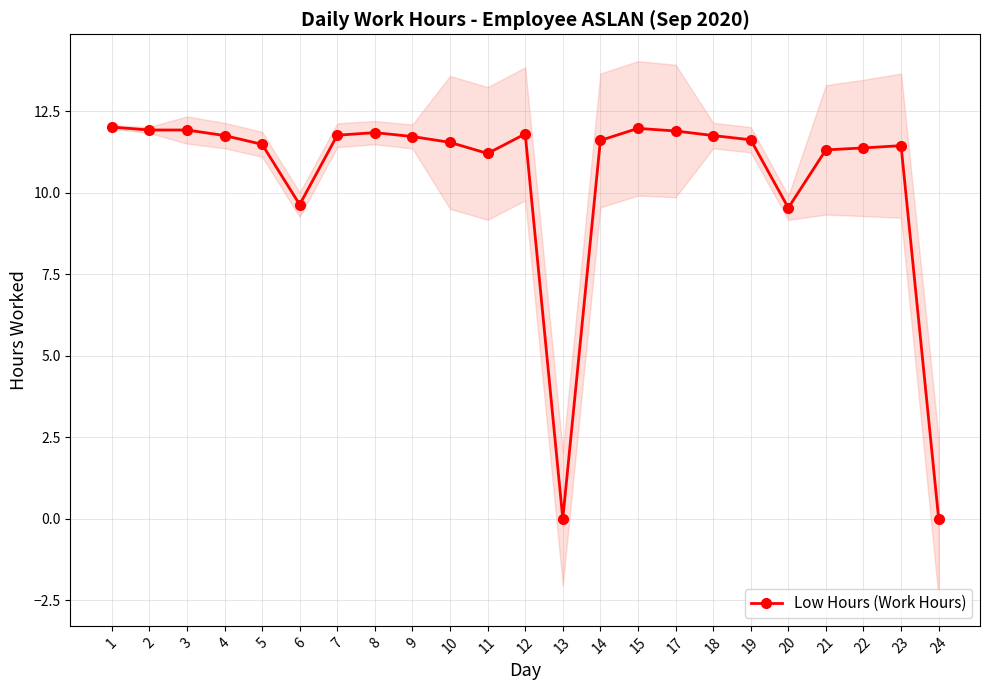

How many data points are above 11?

19